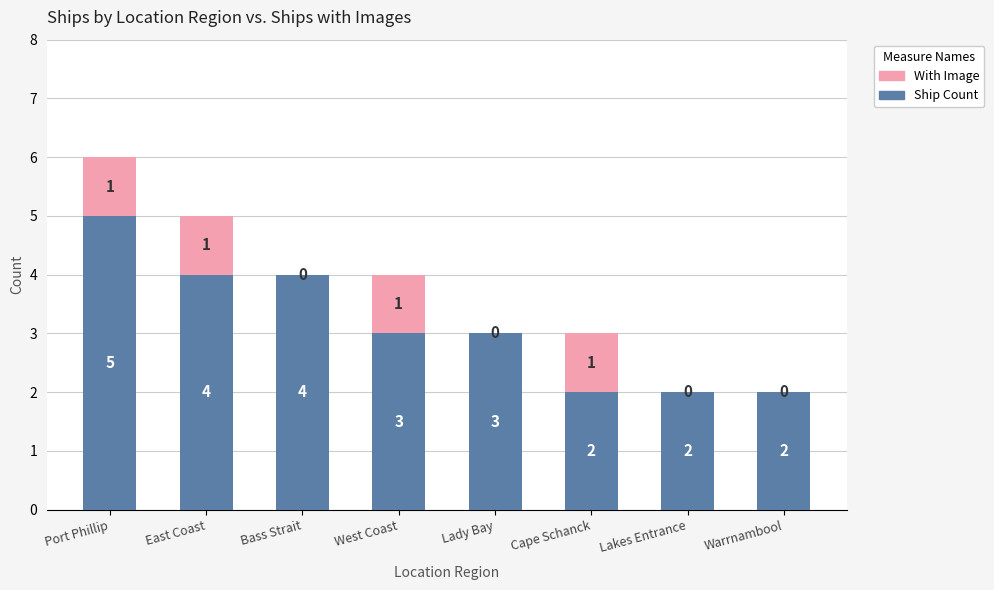

What is the total value across all series at Lady Bay?

3